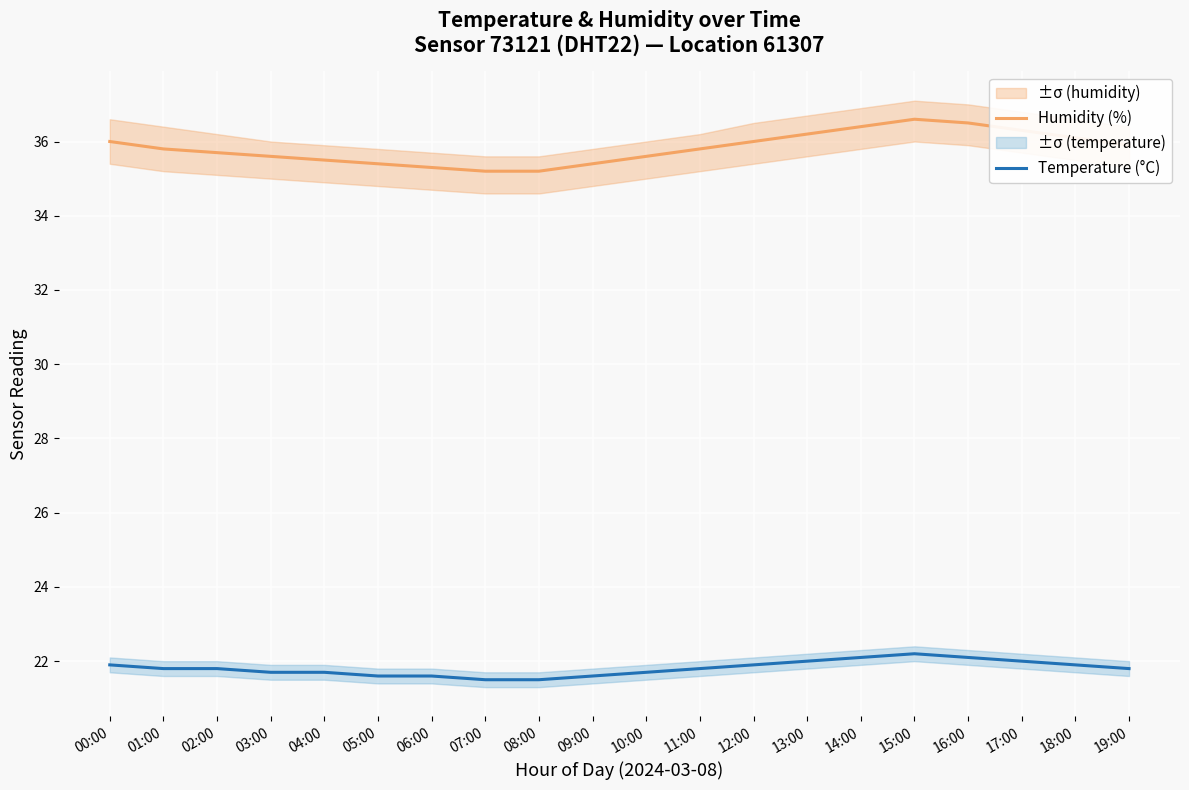

Reading right to left, what are all the values shown in this chart?

Humidity (%): 35.9	36.1	36.3	36.5	36.6	36.4	36.2	36.0	35.8	35.6	35.4	35.2	35.2	35.3	35.4	35.5	35.6	35.7	35.8	36.0
Temperature (°C): 21.8	21.9	22.0	22.1	22.2	22.1	22.0	21.9	21.8	21.7	21.6	21.5	21.5	21.6	21.6	21.7	21.7	21.8	21.8	21.9